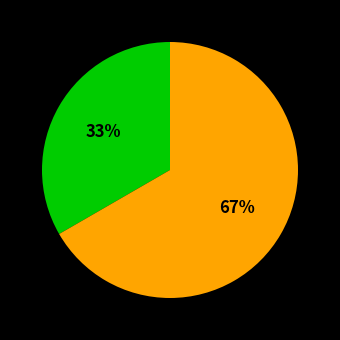

To the nearest percent, what is the average slice percentage?

50%